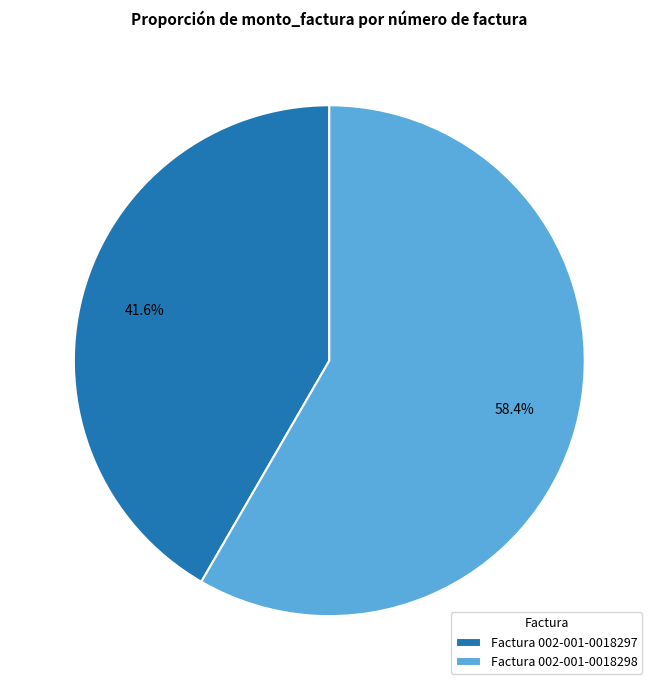

Which slice is the largest?

Factura 002-001-0018298